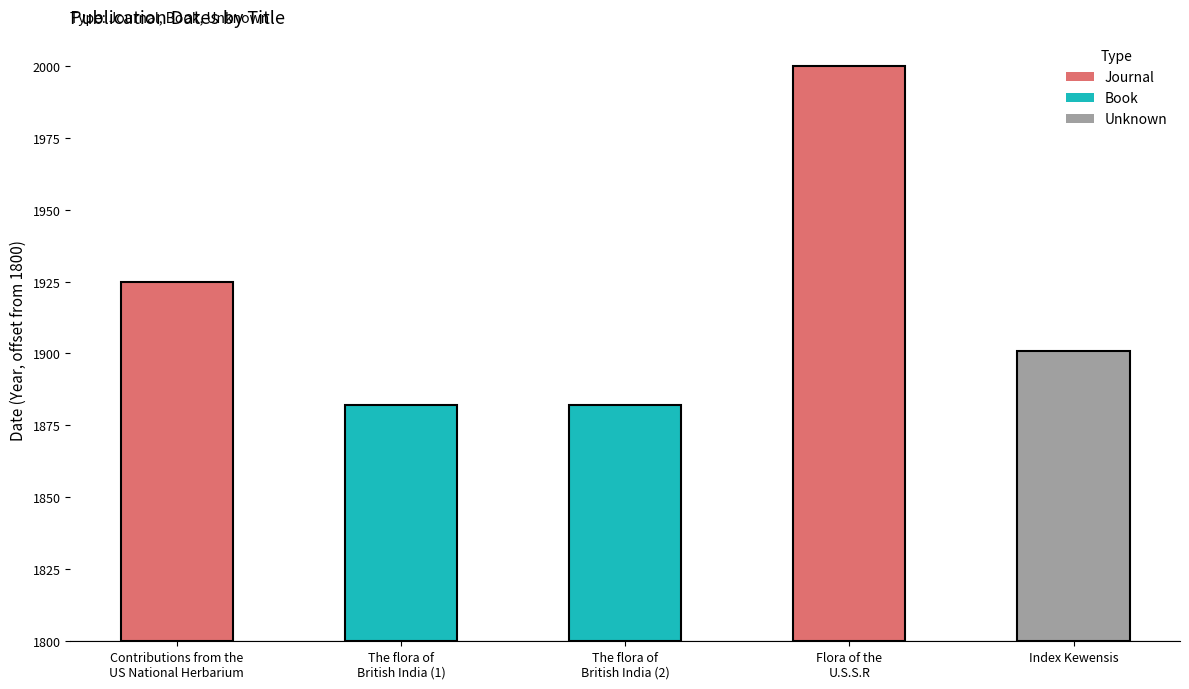

What is the spread (max minus min) of values at The flora of
British India (1)?

82